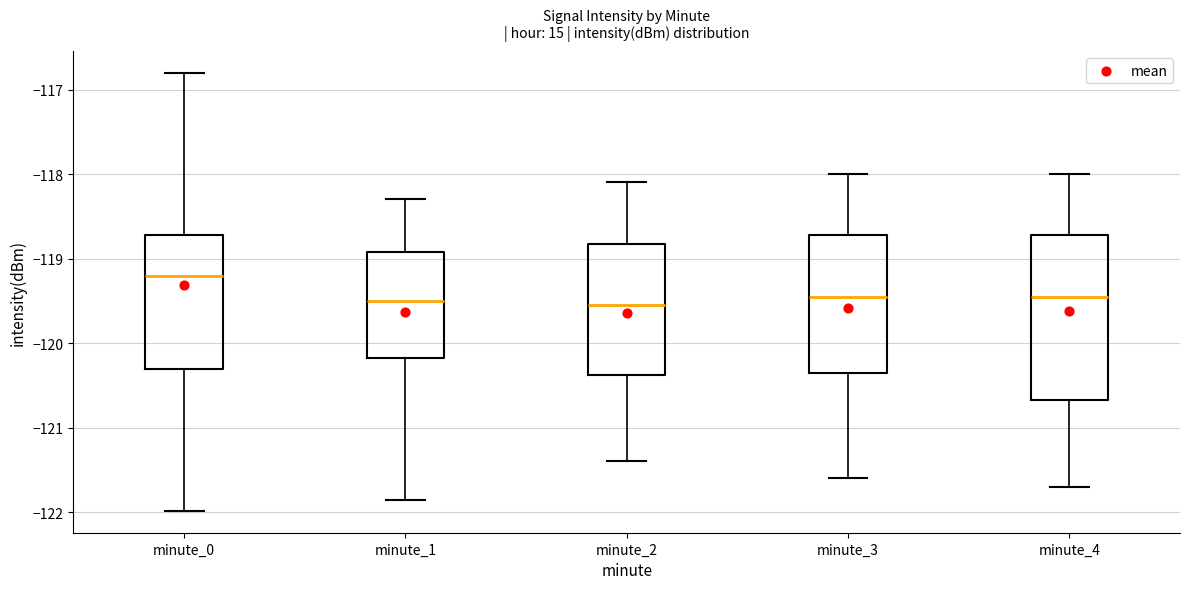

Reading left to right, transcribe this box plot: for each box, give where its median line is, the range the box spans, and where its two whiskers end, as read against the y-axis. The values are not printed on the chart, so give them approximately, as read against the axis.

minute_0: median -119.2, box -120.3 to -118.7, whiskers -122.0 to -116.8
minute_1: median -119.5, box -120.2 to -118.9, whiskers -121.9 to -118.3
minute_2: median -119.5, box -120.4 to -118.8, whiskers -121.4 to -118.1
minute_3: median -119.4, box -120.3 to -118.7, whiskers -121.6 to -118.0
minute_4: median -119.4, box -120.7 to -118.7, whiskers -121.7 to -118.0